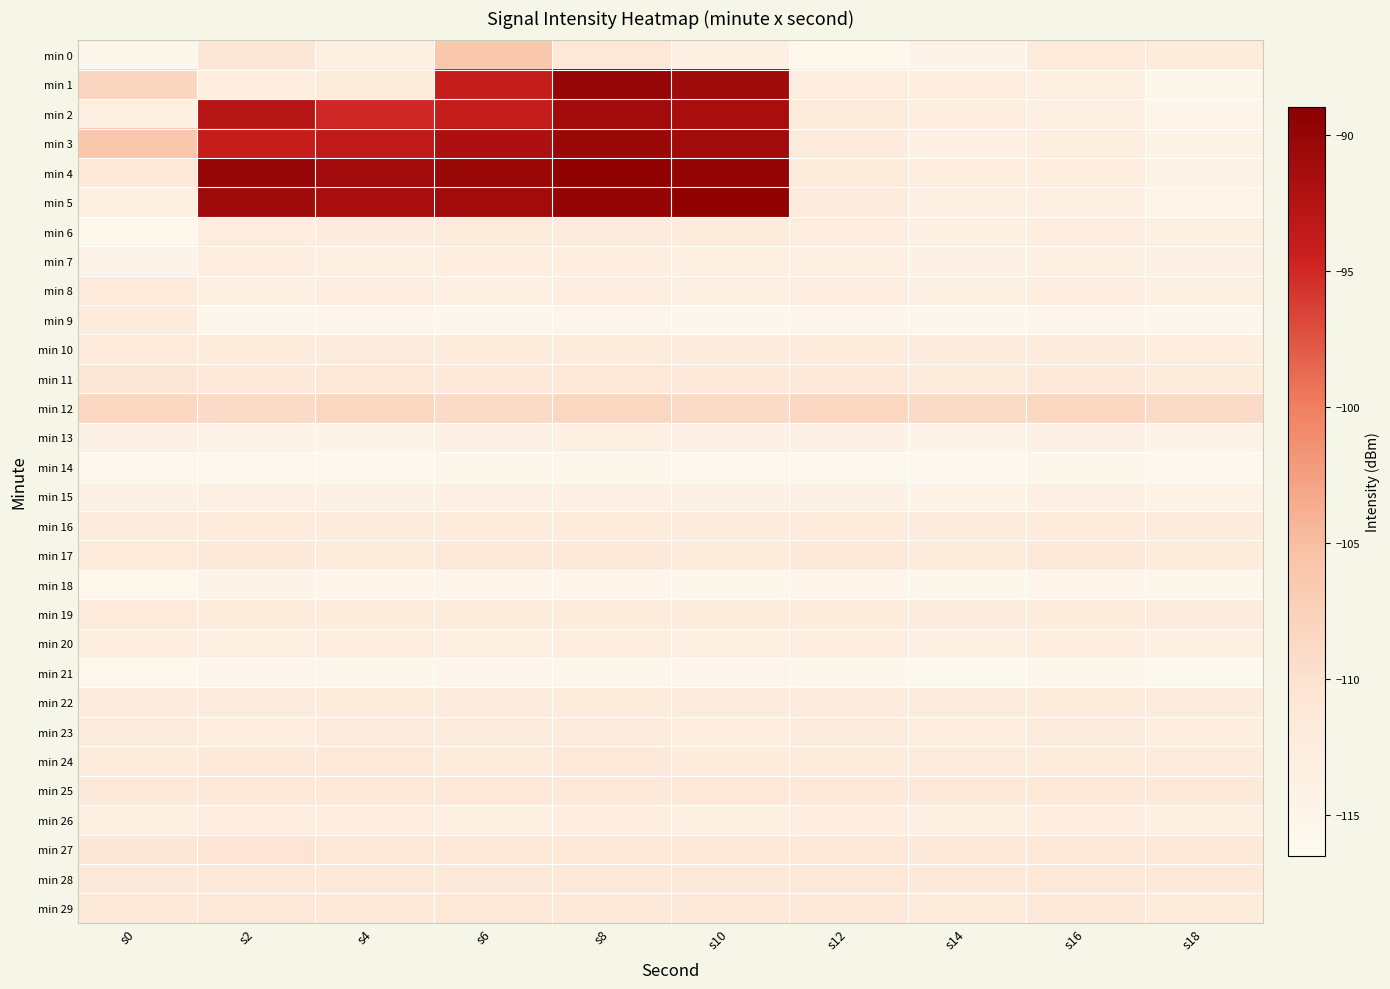

What is the spread (max minus min) of values at s18?

7.0